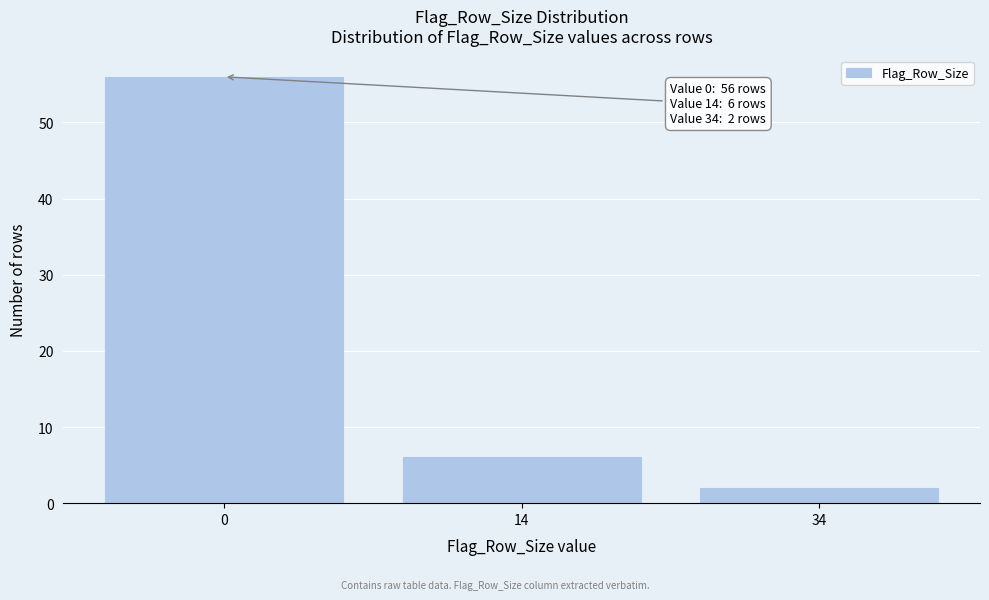

Reading right to left, list all the values displayed in this chart.

34=2	14=6	0=56